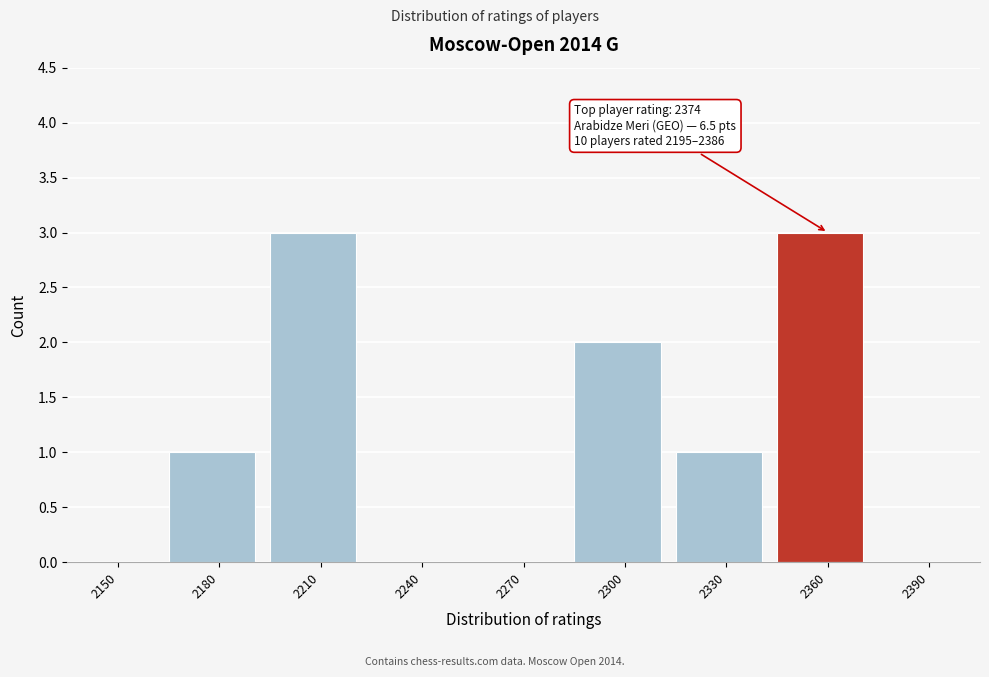

Reading left to right, list all the values displayed in this chart.

2150=0	2180=1	2210=3	2240=0	2270=0	2300=2	2330=1	2360=3	2390=0